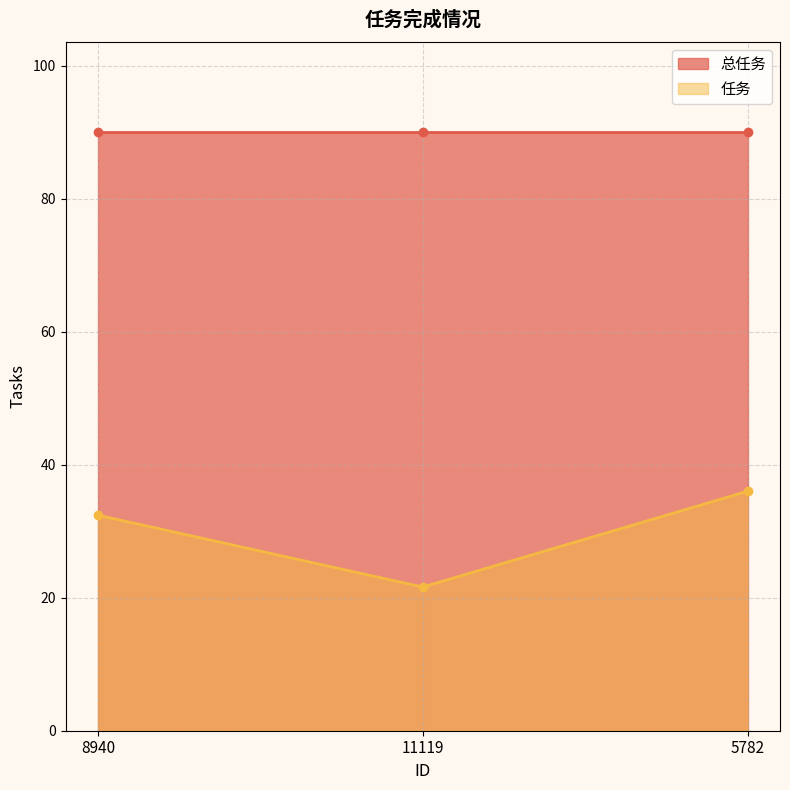

At which label does the data first exceed 32?

8940